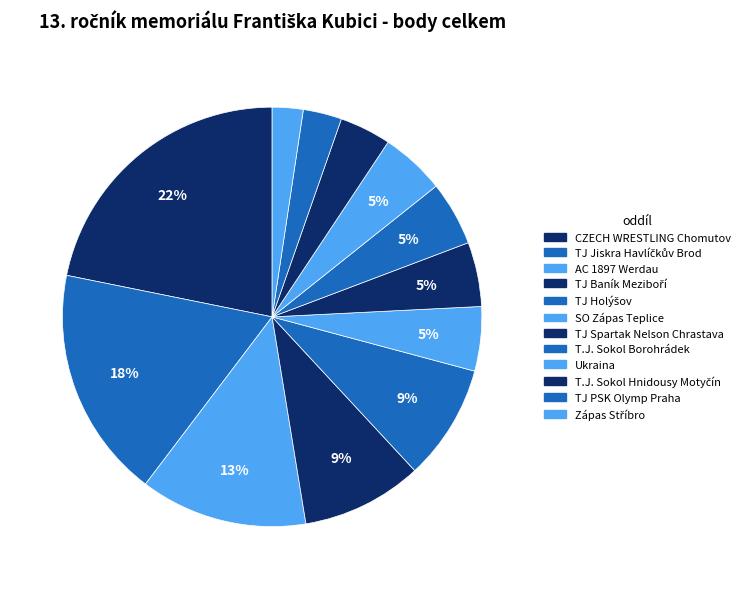

Which slice is the largest?

CZECH WRESTLING Chomutov